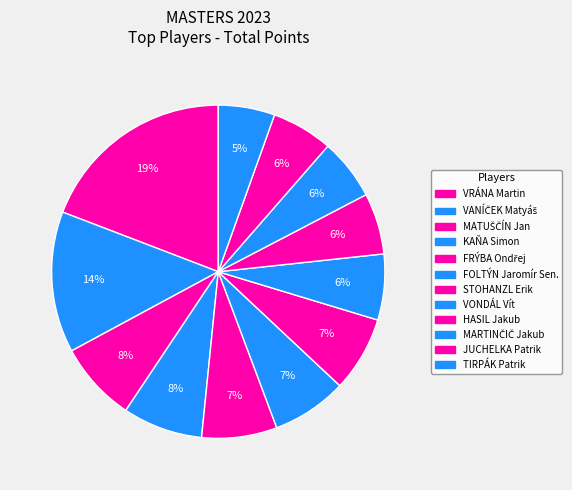

What percentage is the FRÝBA Ondřej slice, to the nearest percent?

7%